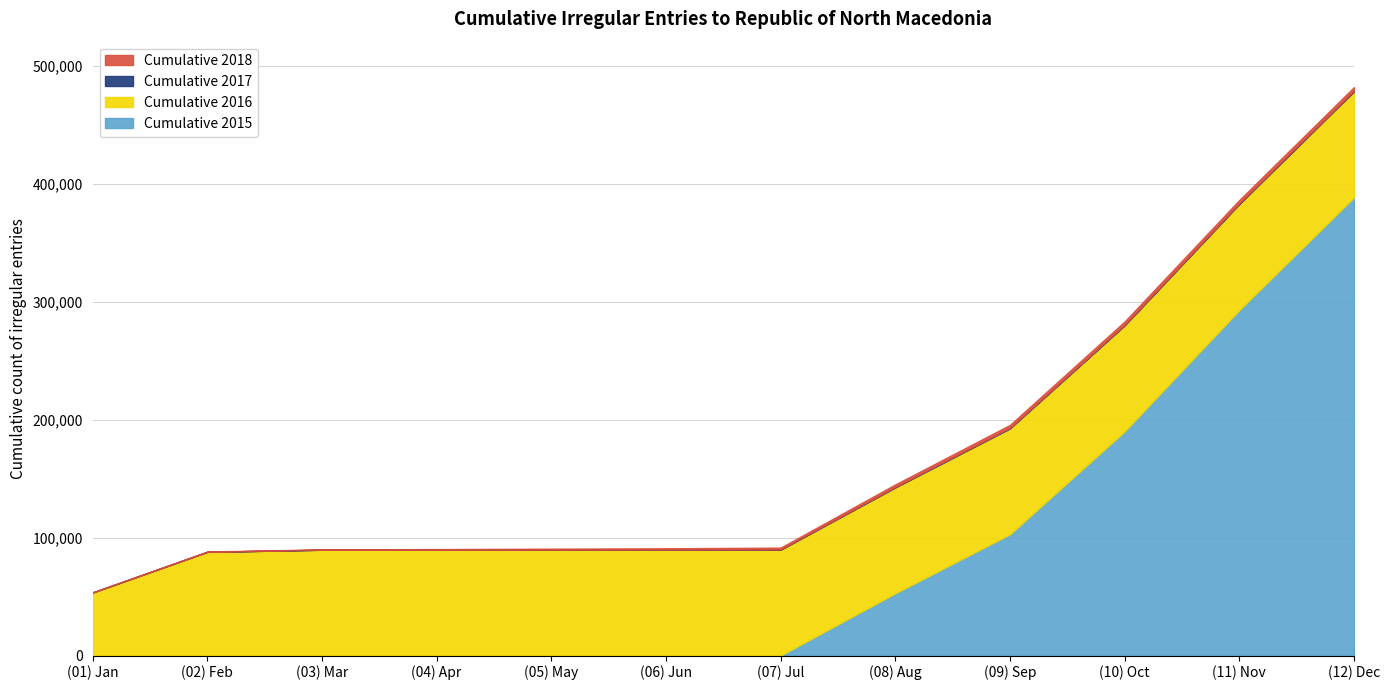

What is the label of the 1st point from the left?

(01) Jan